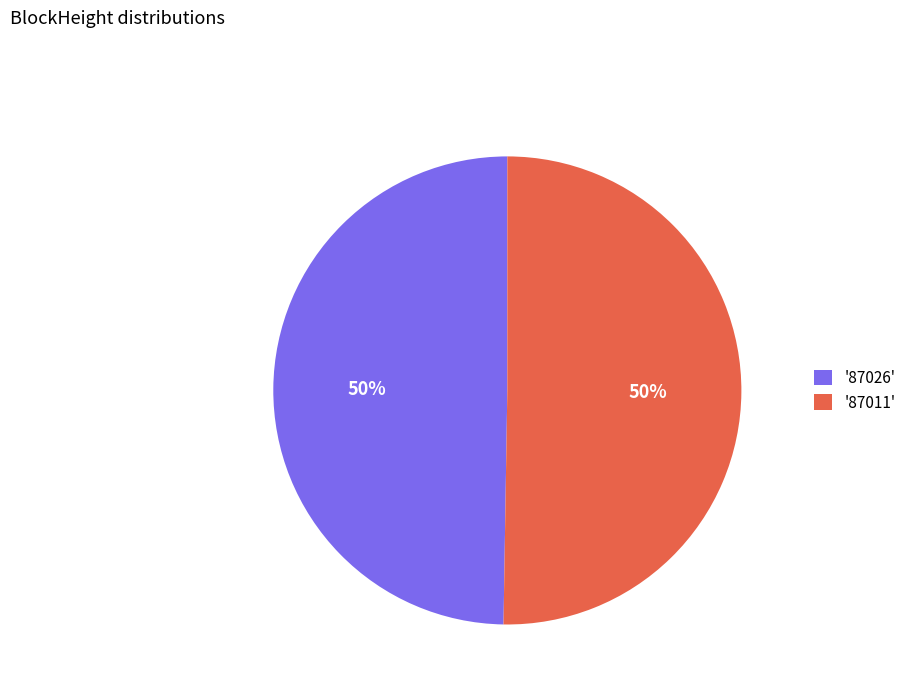

Approximately how many times larger is the value at '87011' compared to '87026'?

1.0